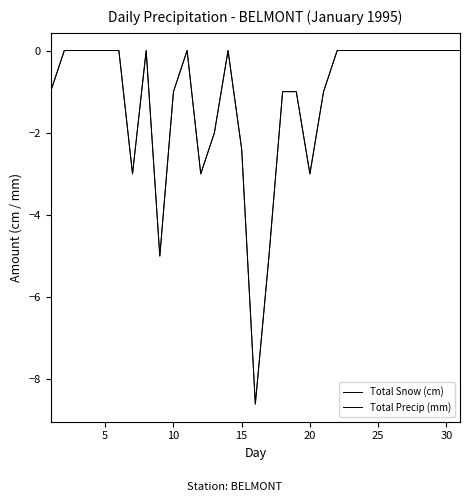

What is the difference between the maximum and minimum values in the Total Snow (cm) series?

8.6